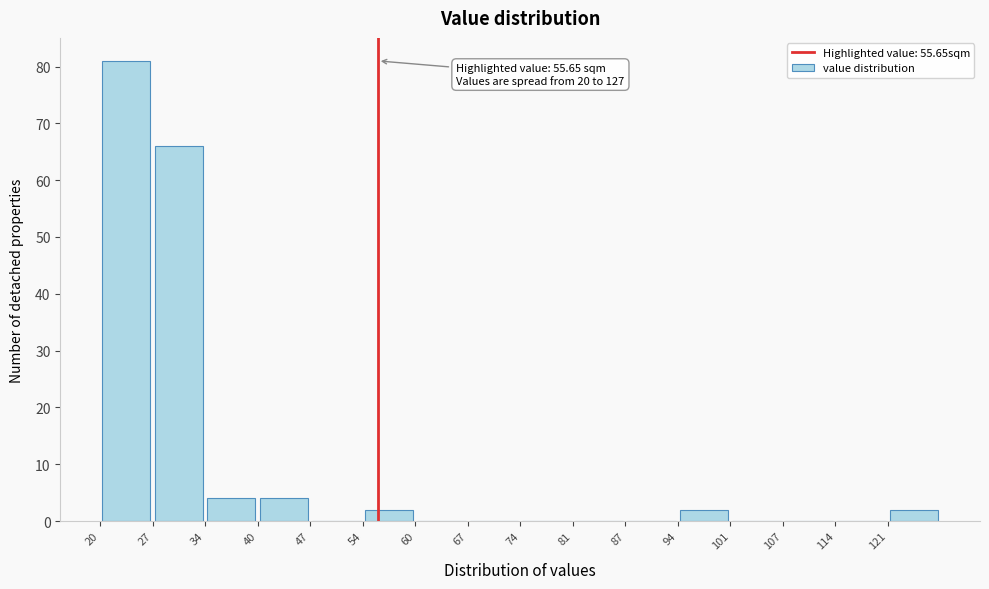

Which range on the x-axis has the tallest bar?

20 to 27